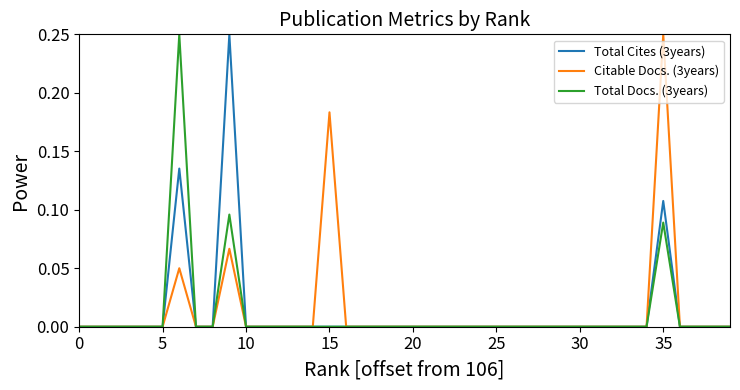

Rank the series by their average value, from lowest to highest.

Total Docs. (3years), Total Cites (3years), Citable Docs. (3years)